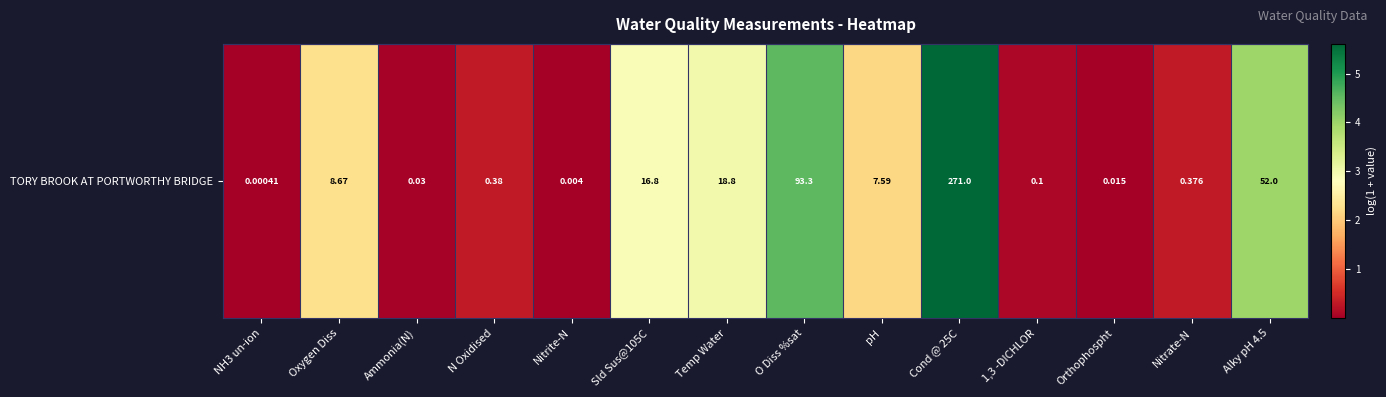

What is the difference between the values at N Oxidised and Orthophospht?

0.3